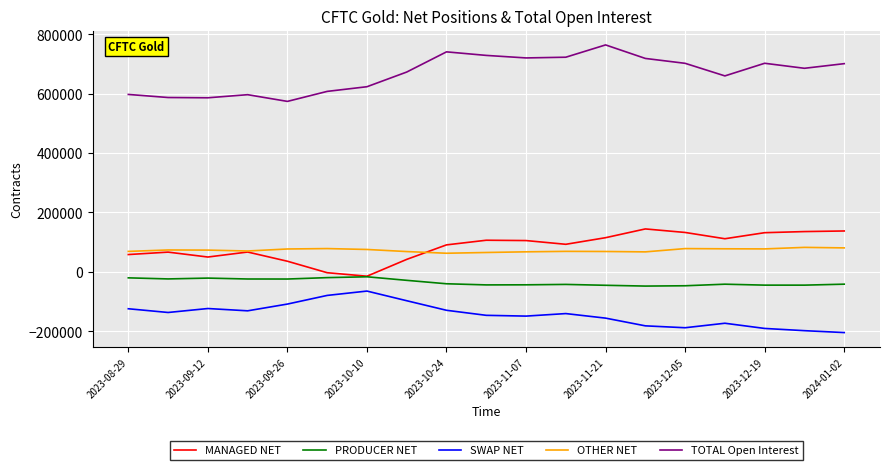

True or false: PRODUCER NET and TOTAL Open Interest cross at least once.

False